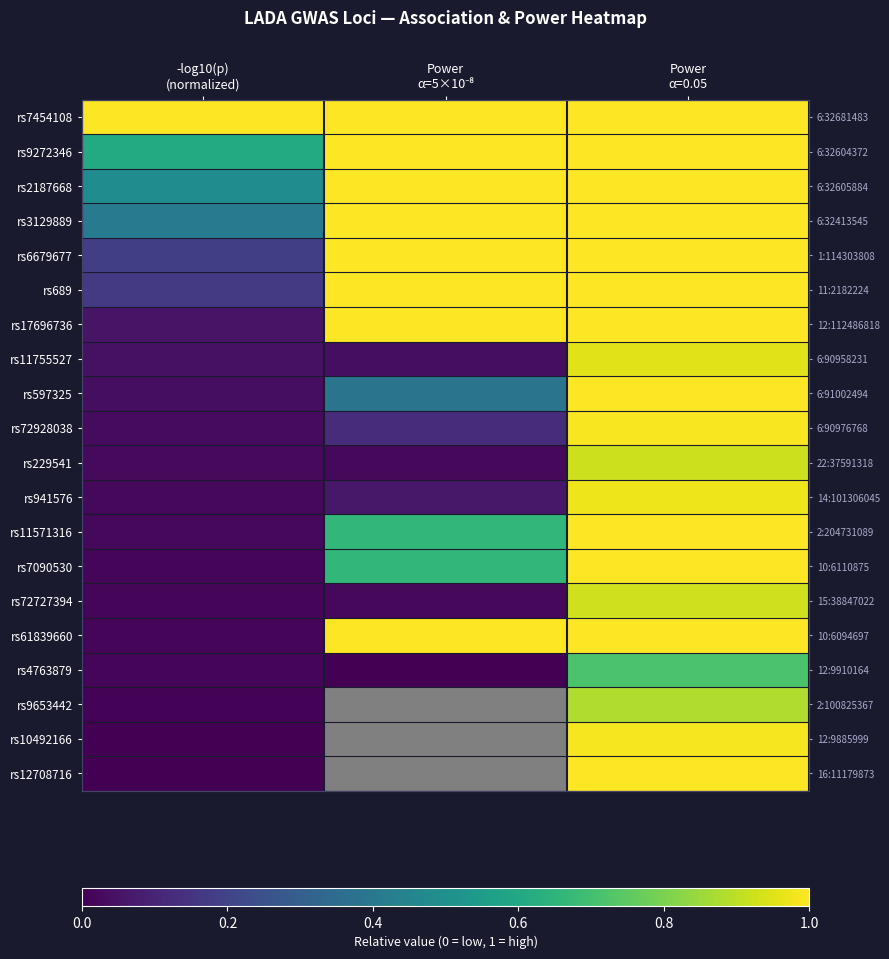

The value of rs11571316 at Power α=0.05 is 1.0. True or false?

True